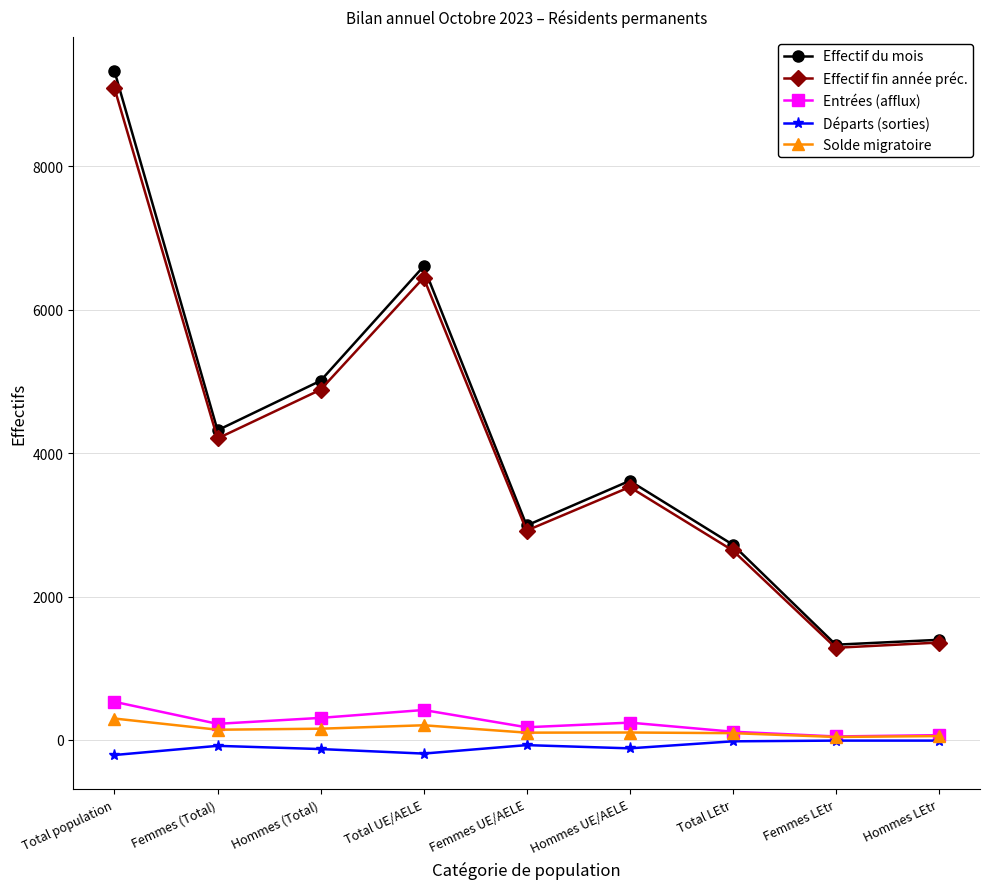

What is the value of the Solde migratoire point at the 1st from the left?

298